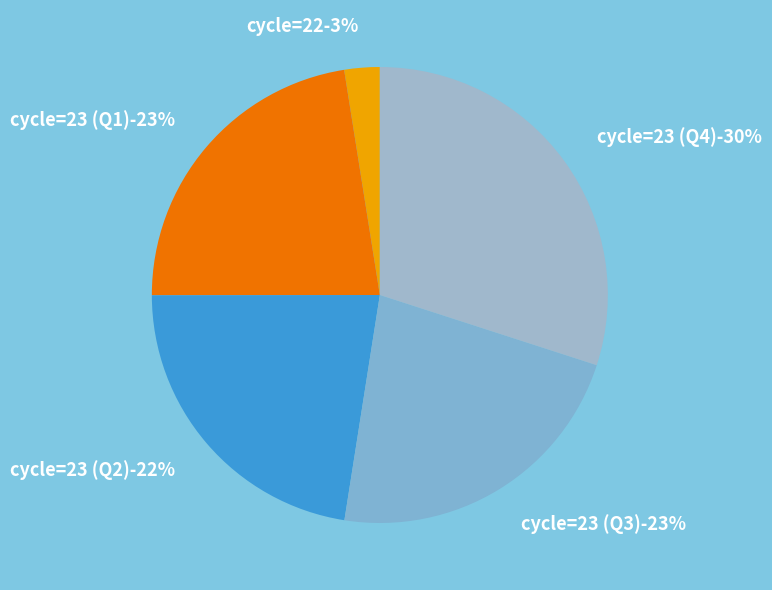

Does 38 represent more than half of the total?

No